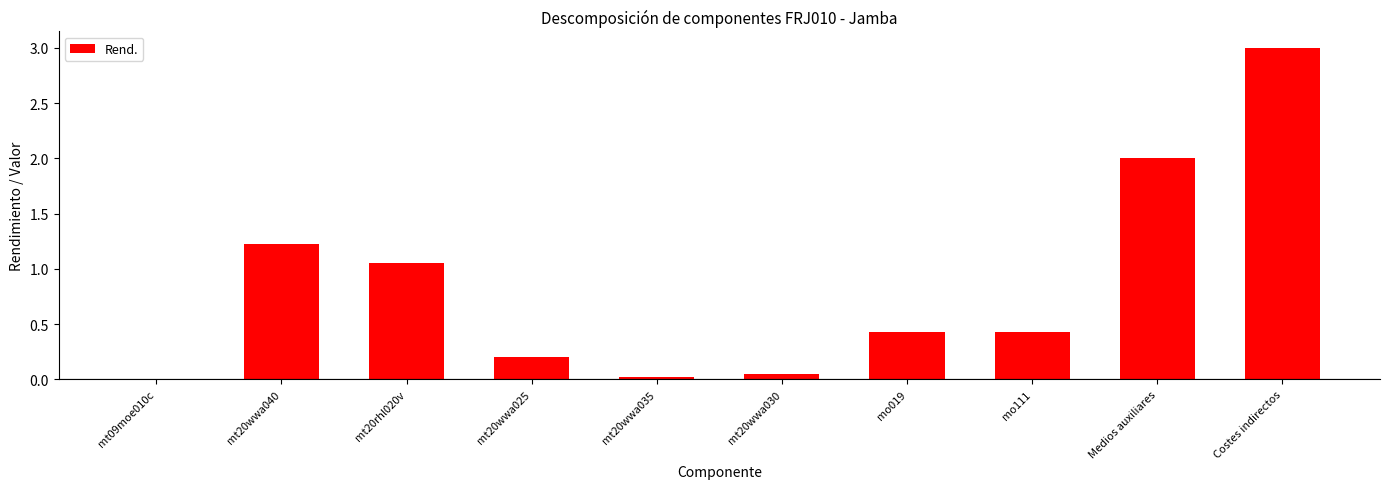

What is the change in value from mt20rhl020v to mo019?

-0.6